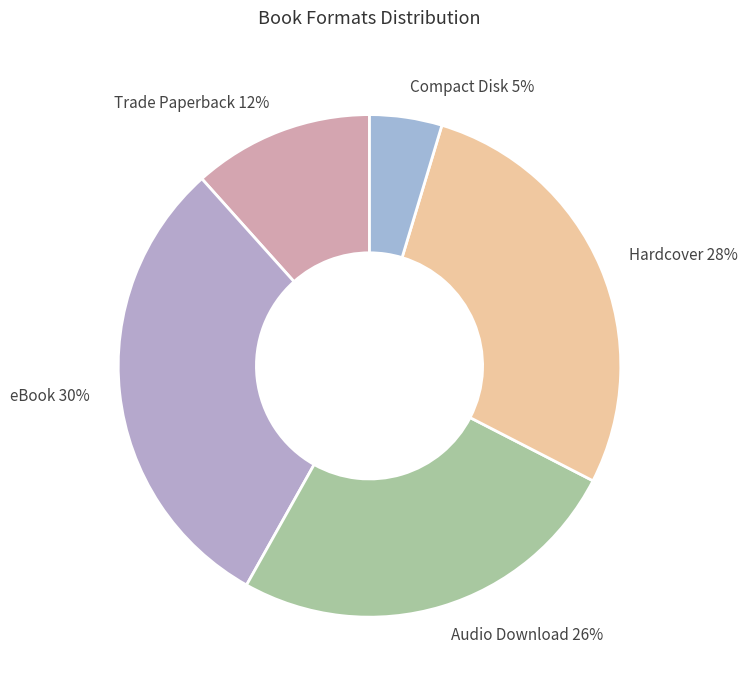

To the nearest percent, what is the combined percentage of Trade Paperback and eBook?

42%